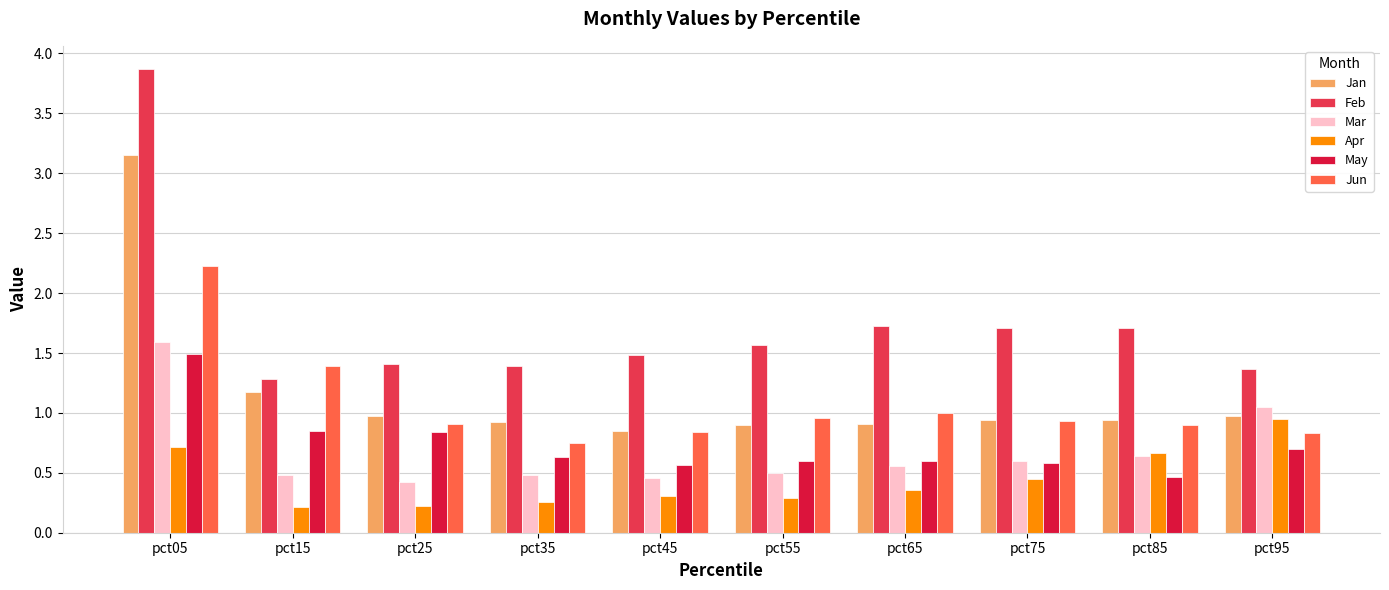

Rank the series by their maximum value, from highest to lowest.

Feb, Jan, Jun, Mar, May, Apr